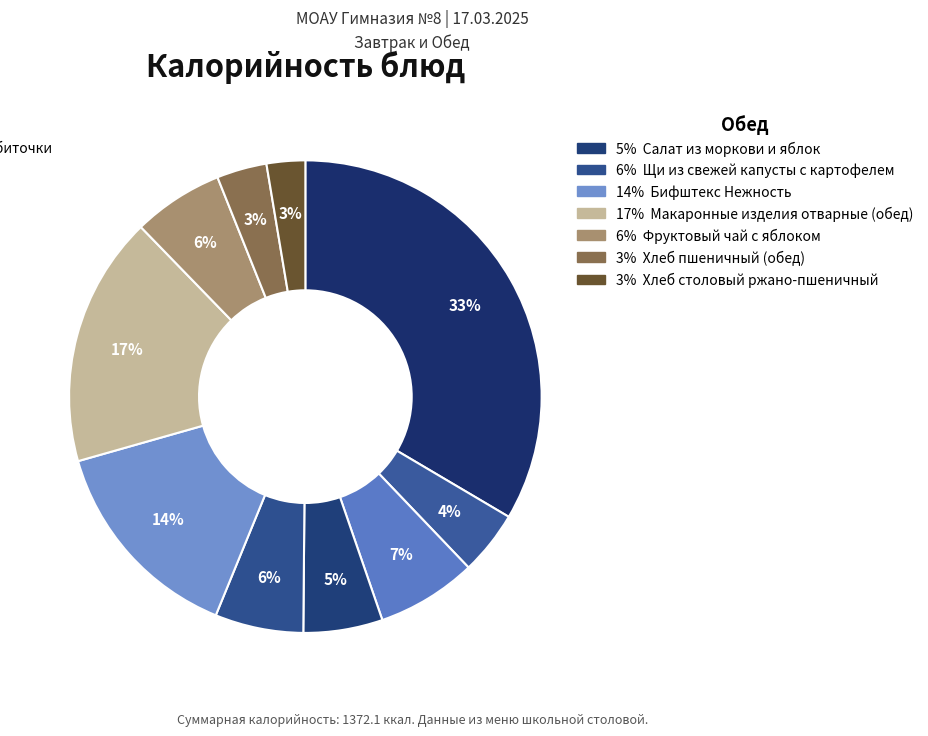

To the nearest percent, what is the difference between the largest and smallest slice percentages?

31%